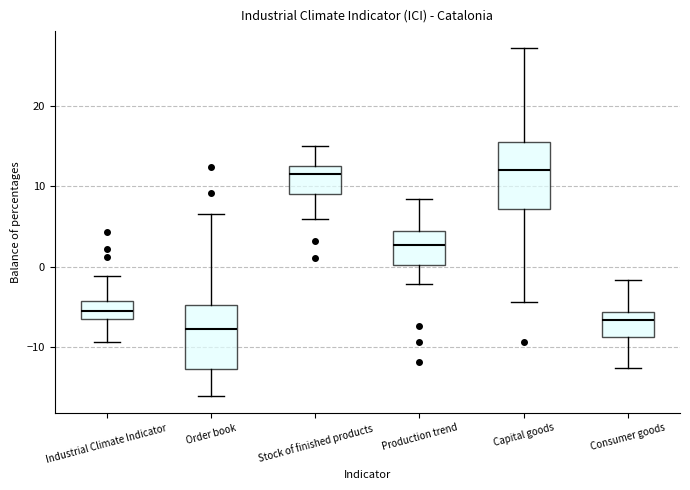

Reading left to right, read every box against the y-axis: the position of its median line, the range the box covers, and the ends of its whiskers. The values are not printed on the chart, so give them approximately, as read against the axis.

Industrial Climate Indicator: median -5, box -7 to -4, whiskers -9 to -1
Order book: median -8, box -13 to -5, whiskers -16 to 7
Stock of finished products: median 12, box 9 to 13, whiskers 6 to 15
Production trend: median 3, box 0 to 4, whiskers -2 to 8
Capital goods: median 12, box 7 to 15, whiskers -4 to 27
Consumer goods: median -7, box -9 to -6, whiskers -13 to -2